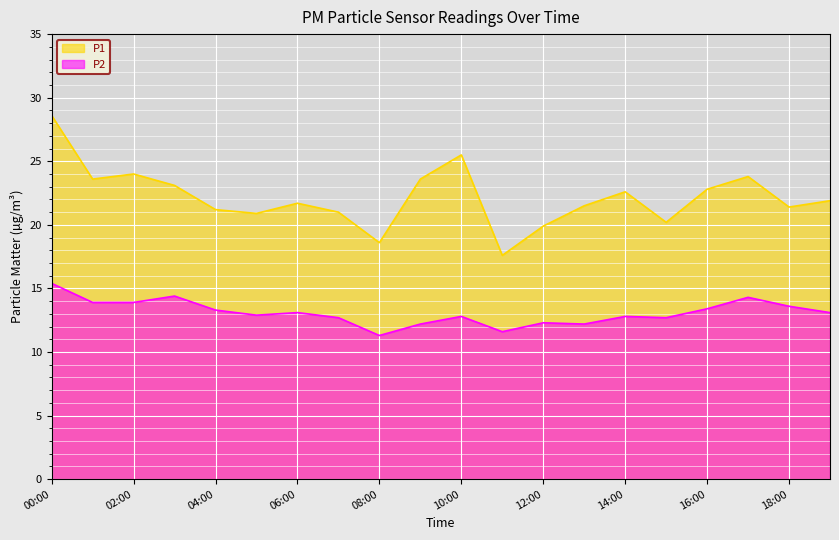

Does the chart display data point markers on the line(s)?

No